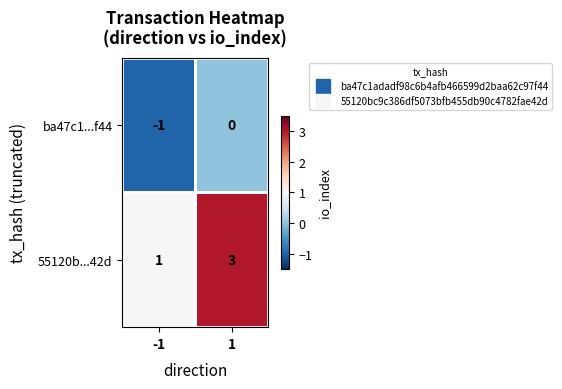

What is the maximum value shown in the chart?

3